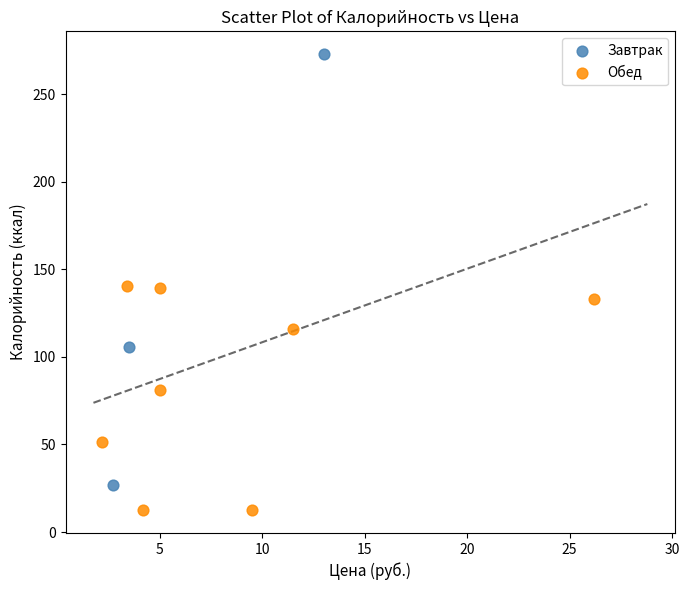

Which series contains the highest Y value?

Завтрак